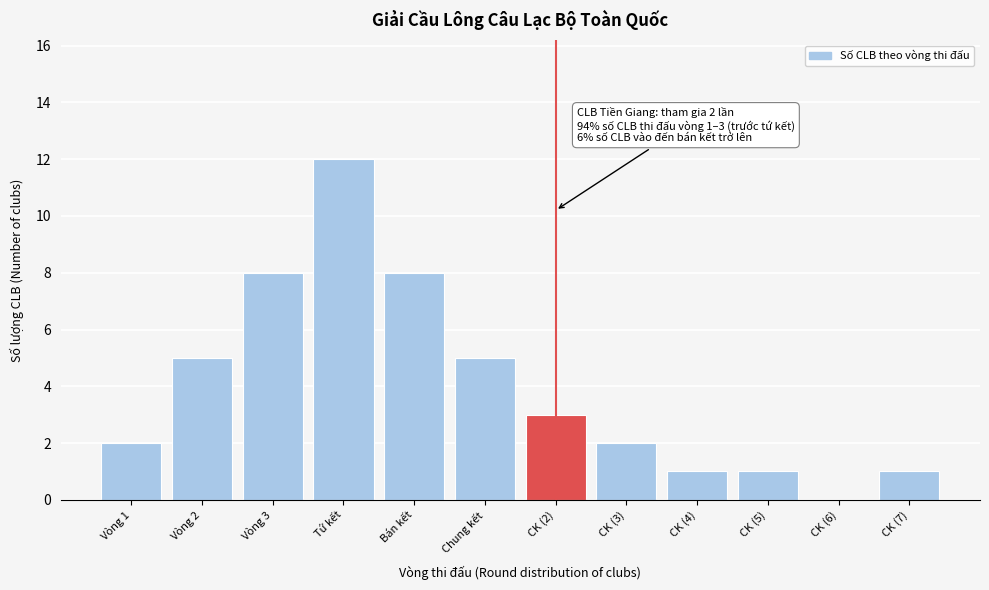

Reading right to left, transcribe all the data shown in this chart.

CK (7)=1	CK (6)=0	CK (5)=1	CK (4)=1	CK (3)=2	CK (2)=3	Chung kết=5	Bán kết=8	Tứ kết=12	Vòng 3=8	Vòng 2=5	Vòng 1=2